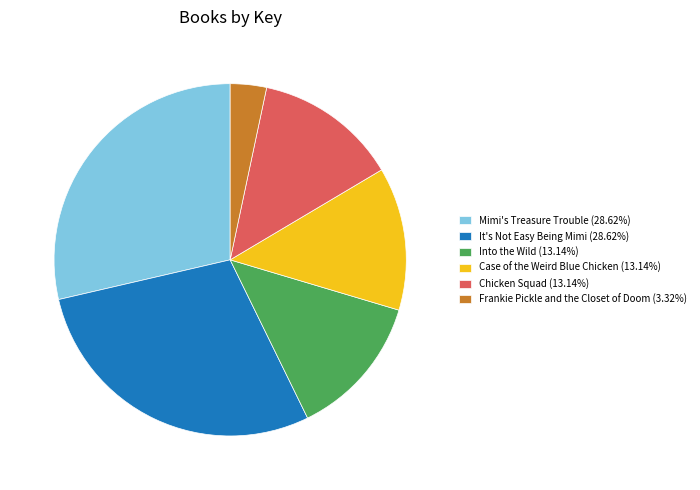

What is the smallest slice in the pie chart?

Frankie Pickle and the Closet of Doom